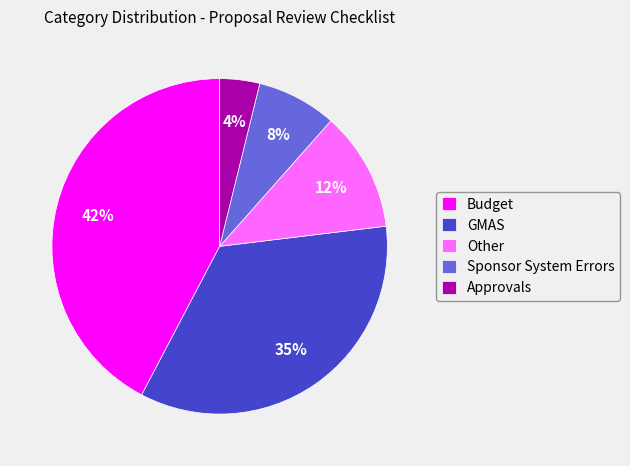

What percentage is the Sponsor System Errors slice, to the nearest percent?

8%